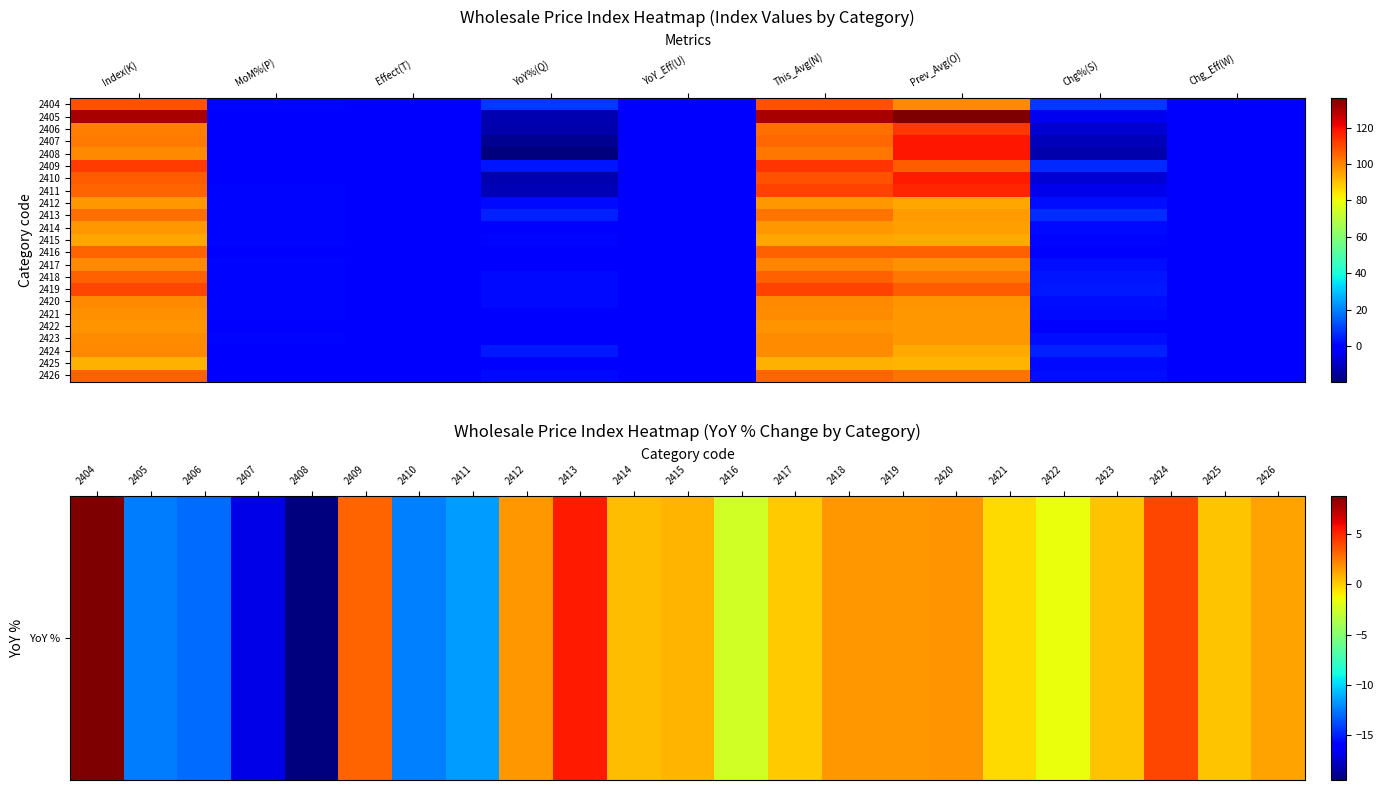

True or false: 2409 has a value of 1.6 at Chg%(S).

False